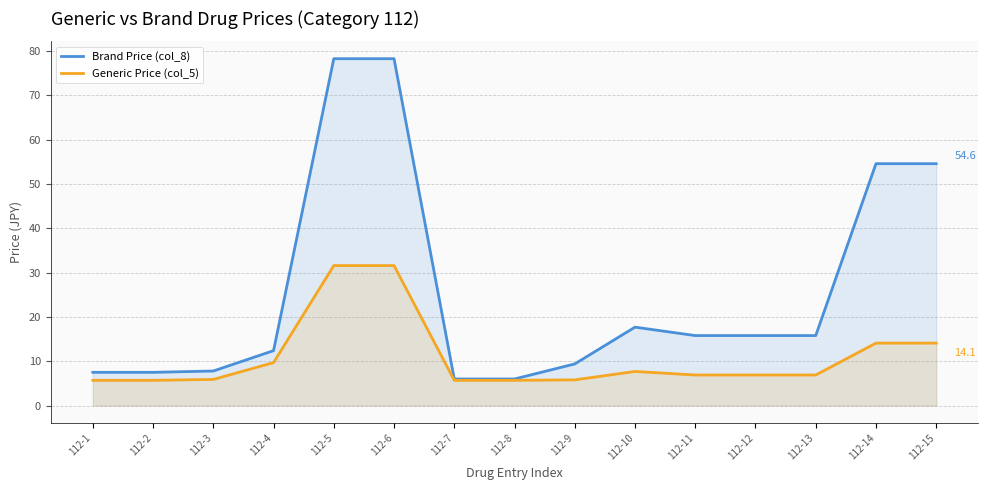

Where is the first local maximum for Brand Price (col_8)?

112-10